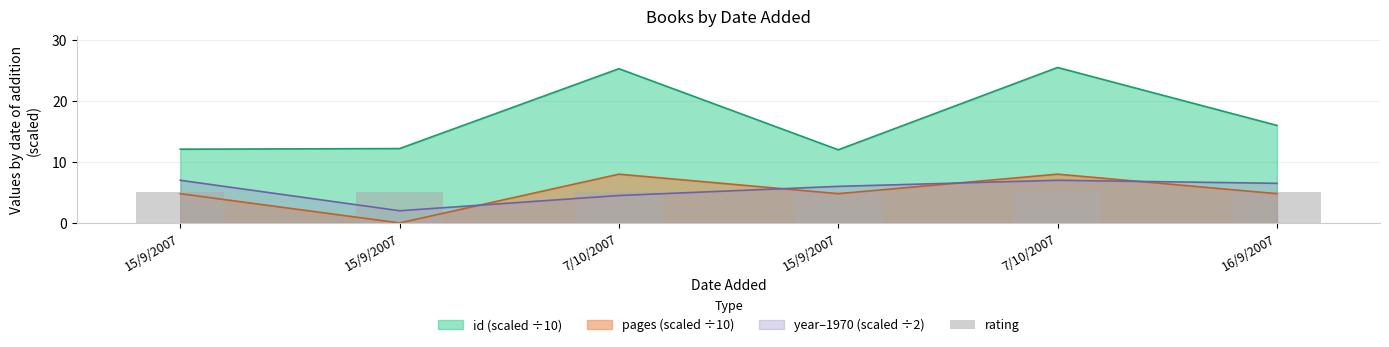

Is the value of year at 15/9/2007 greater than the value of pages at 7/10/2007?

No